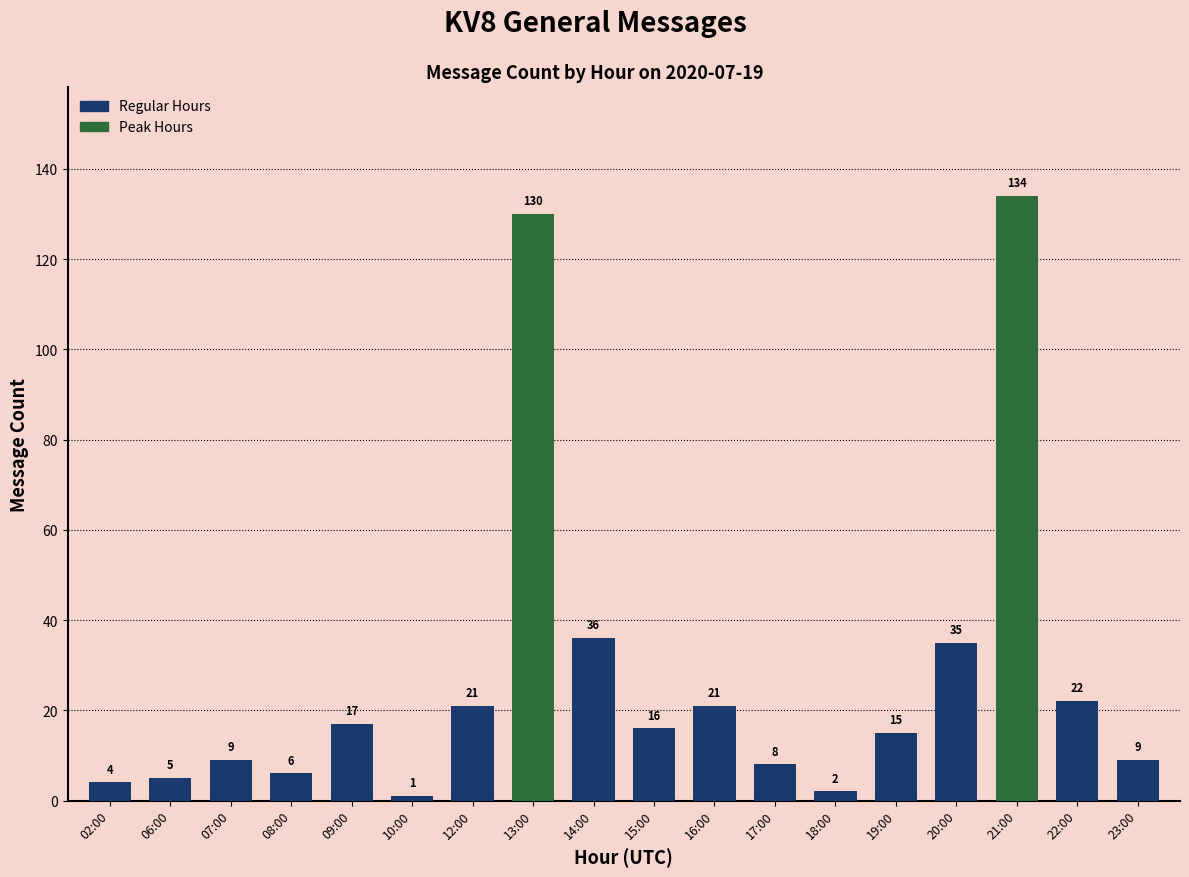

What is the value of the 10th bar from the left?

16